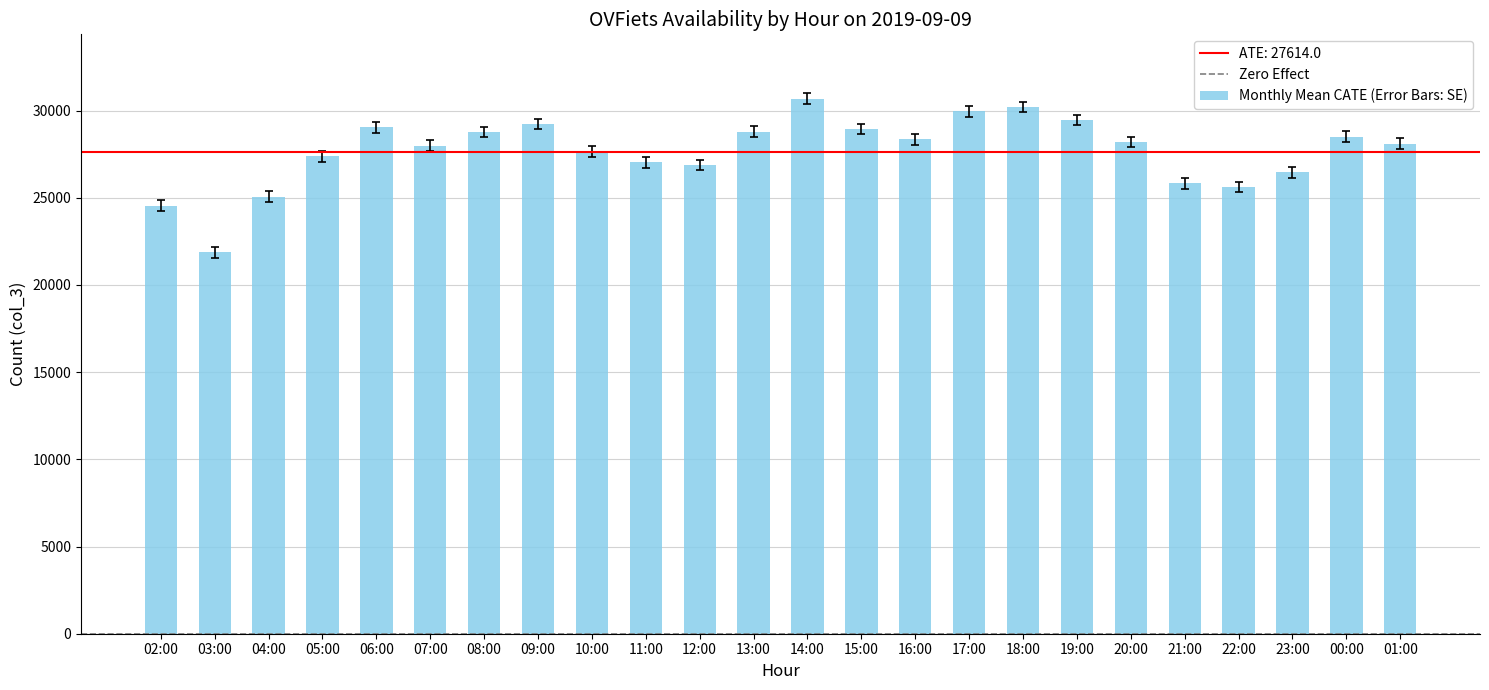

What is the smallest value displayed?

21865